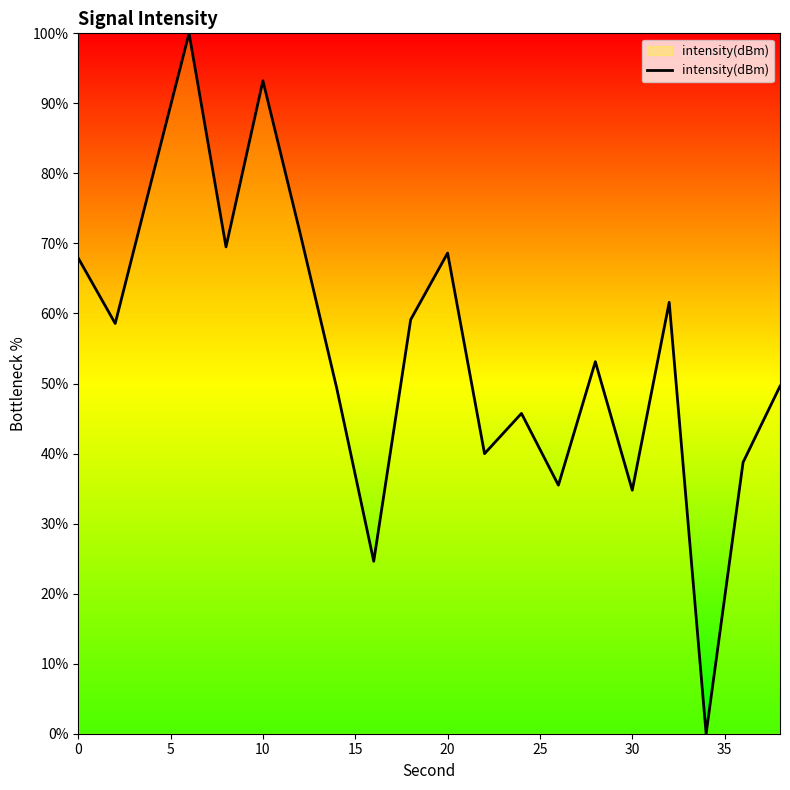

What is the greatest value displayed?

100.0